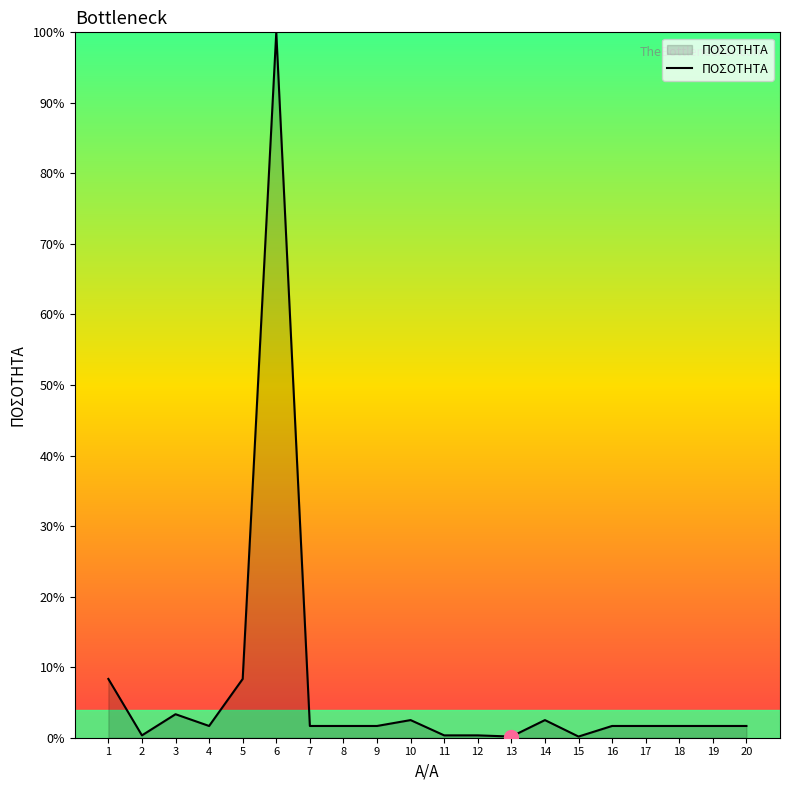

What is the difference between the maximum and minimum values?

99.8